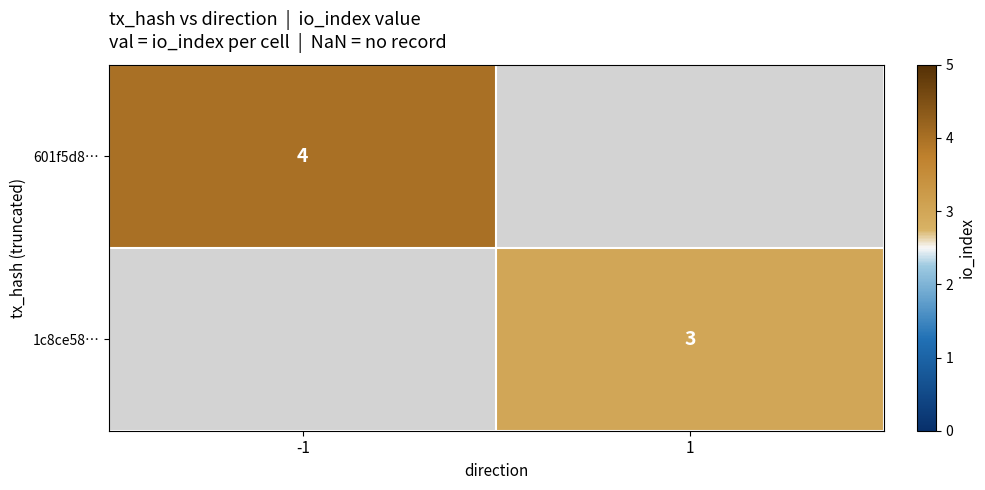

The 601f5d8… series shows 1 at -1. True or false?

False